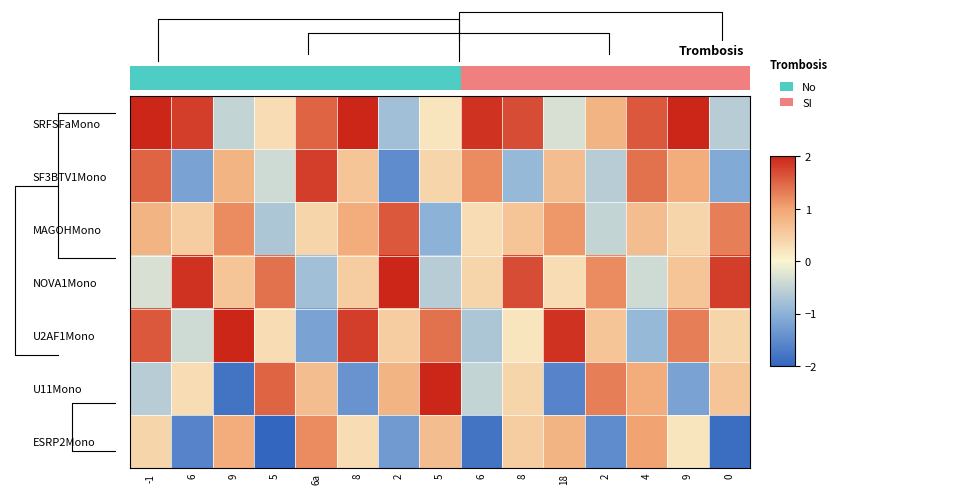

List the series in order of their peak value, highest first.

U2AF1Mono, NOVA1Mono, U11Mono, SF3BTV1Mono, MAGOHMono, ESRP2Mono, 0.0